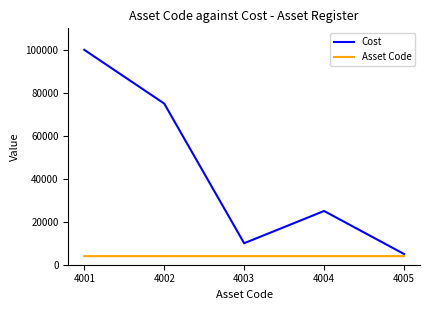

Which series has the largest total across all categories?

Cost